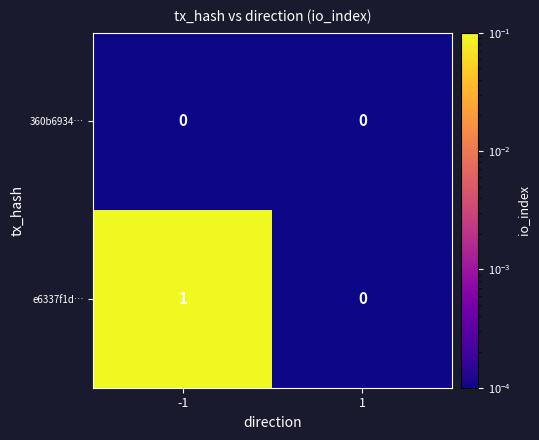

The e6337f1d… series shows 0 at 1. True or false?

True